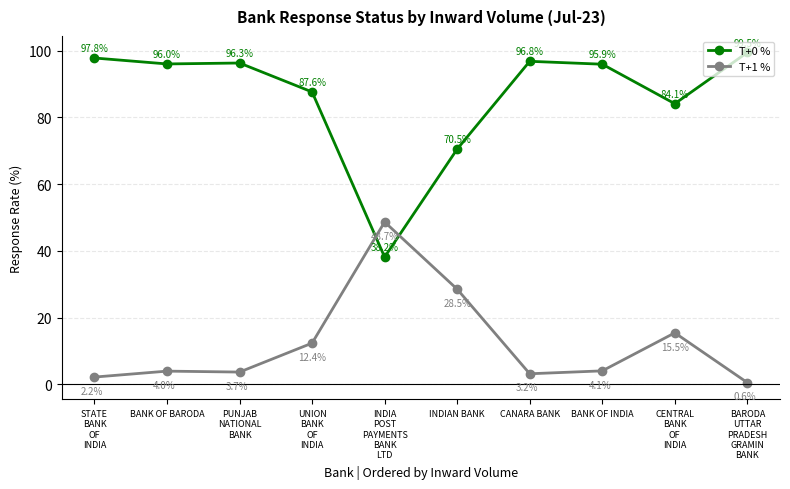

Is this an area chart (filled region under the line)?

No